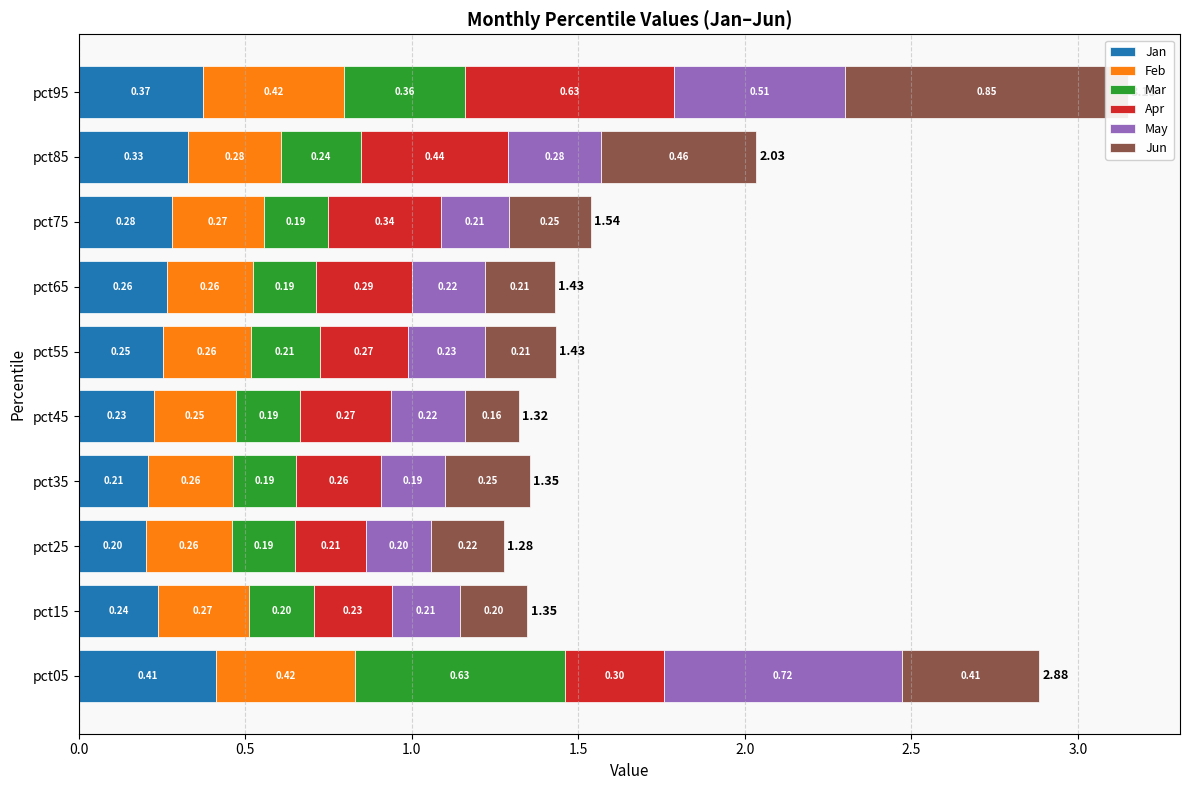

Between pct15 and pct25, which series saw the biggest shift?

Jan